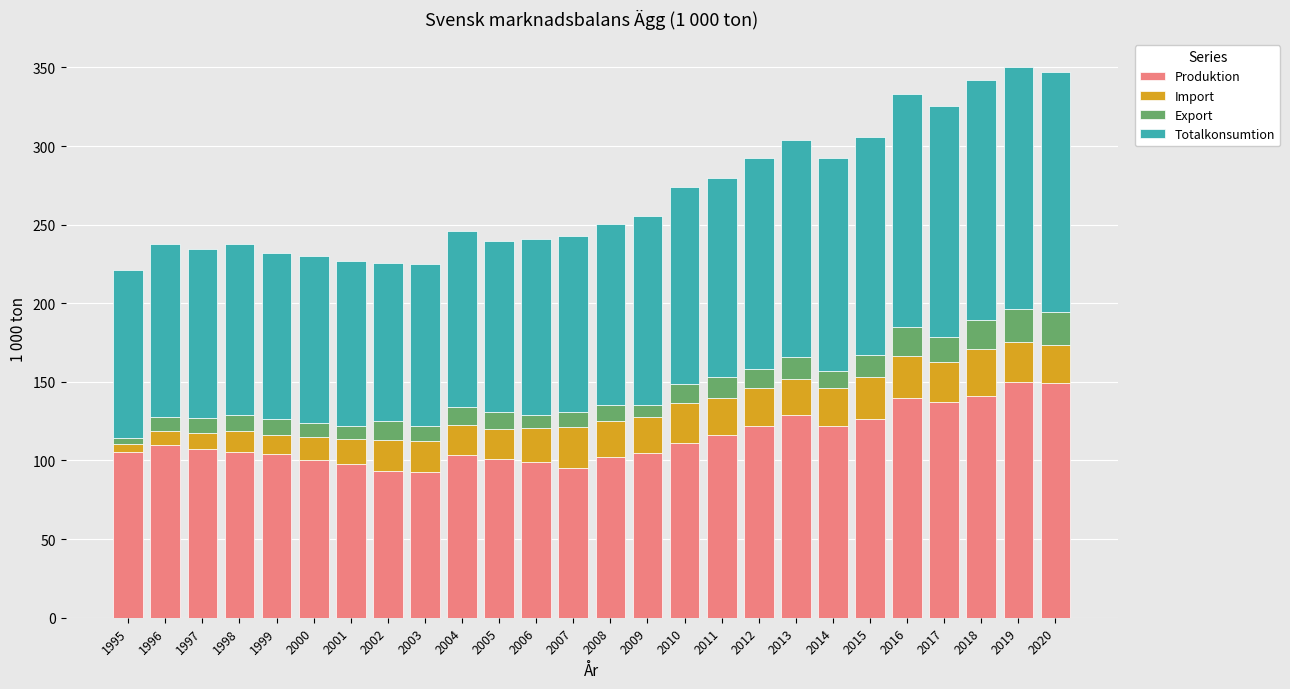

What are all the series names shown in the legend?

Produktion, Import, Export, Totalkonsumtion